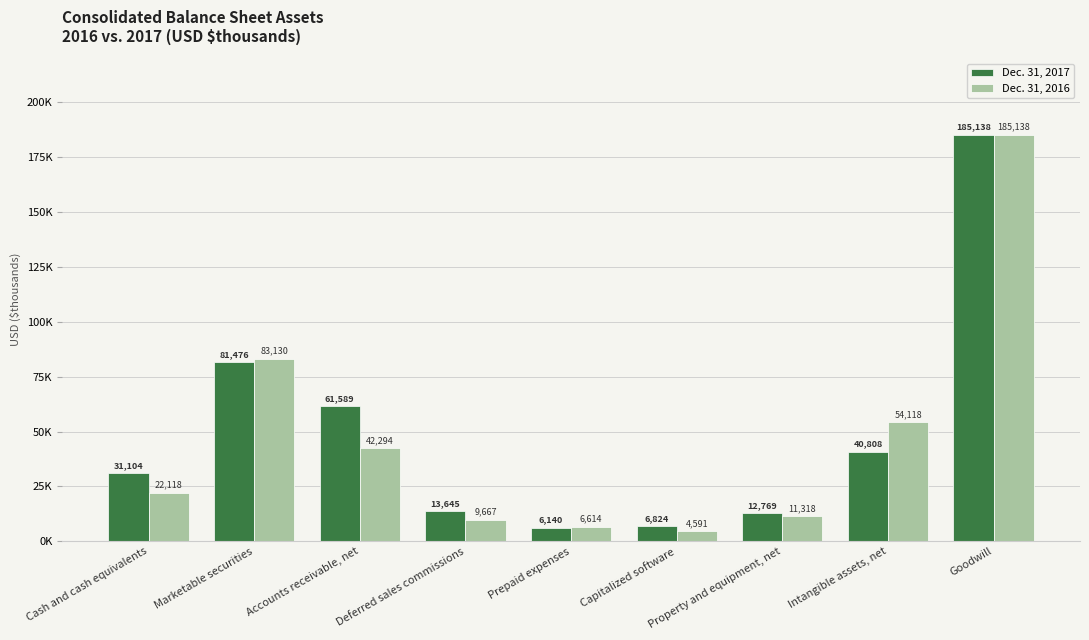

What is the label of the 8th bar from the right?

Marketable securities